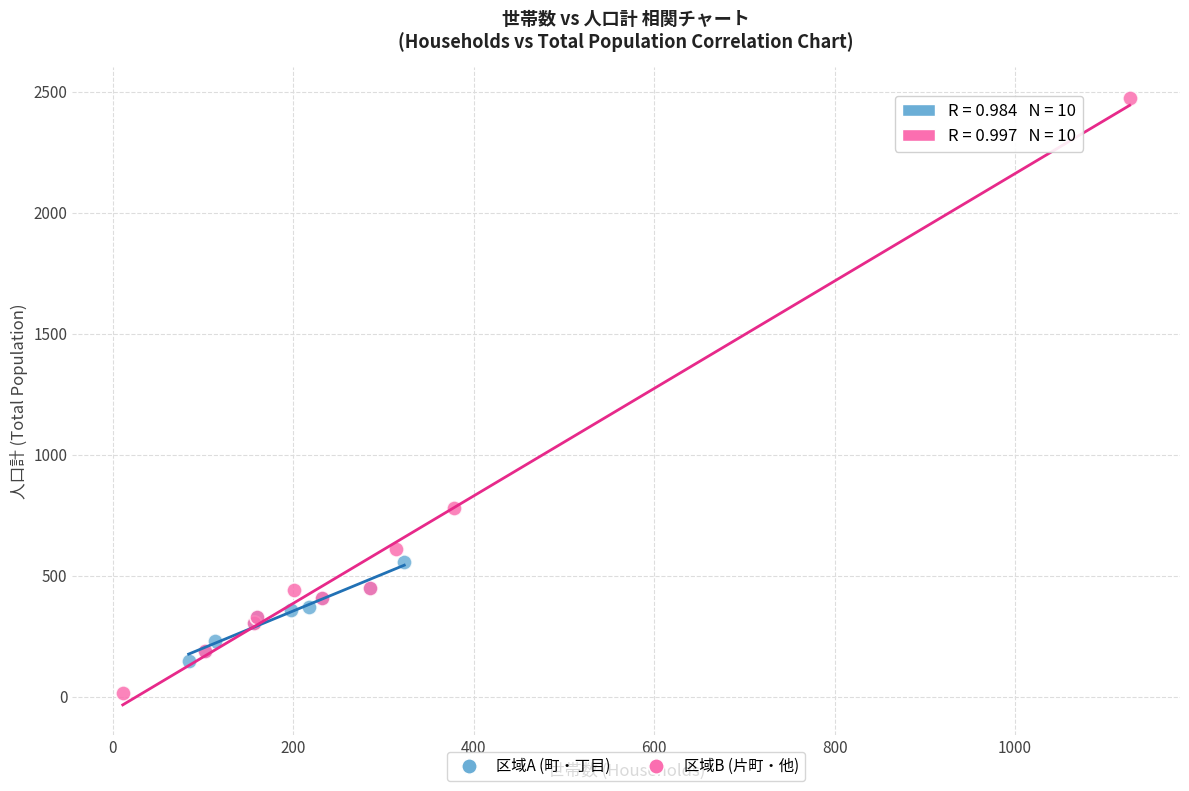

Which series has the widest spread of Y values?

区域B (片町・他)